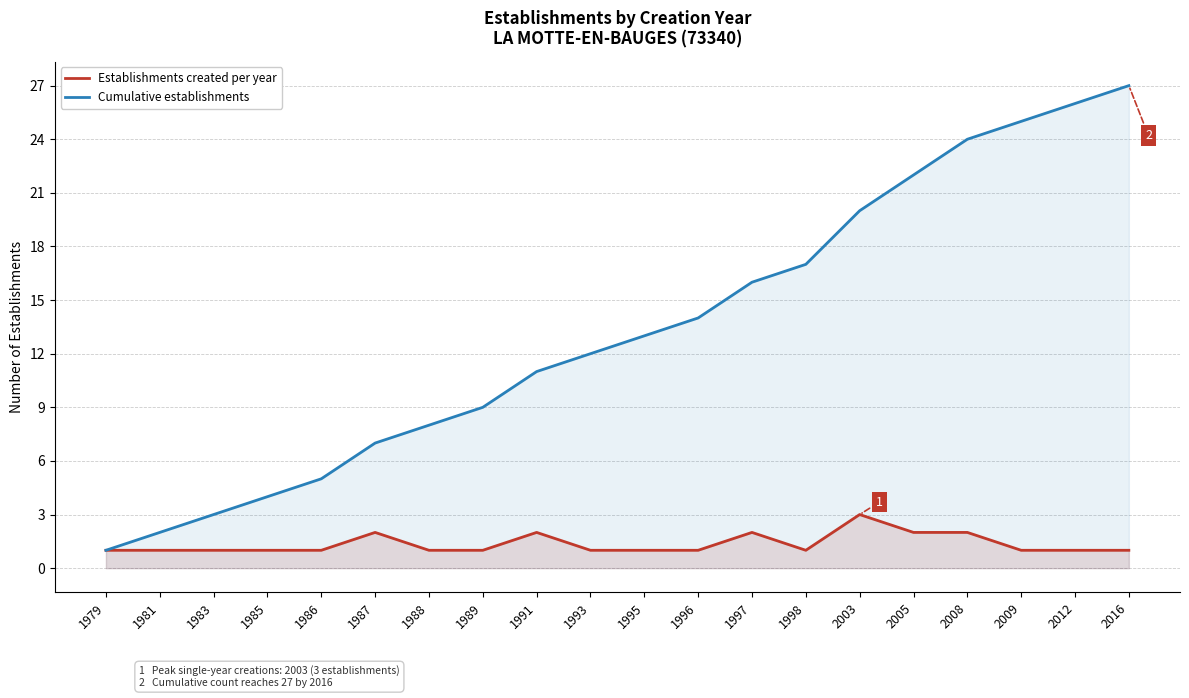

How many lines are shown in the chart?

2